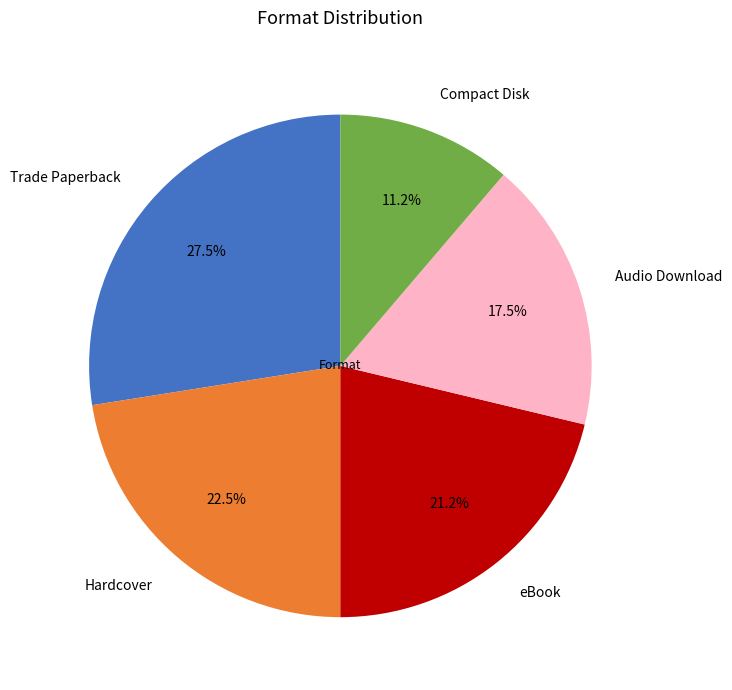

Is Trade Paperback the majority of the pie?

No